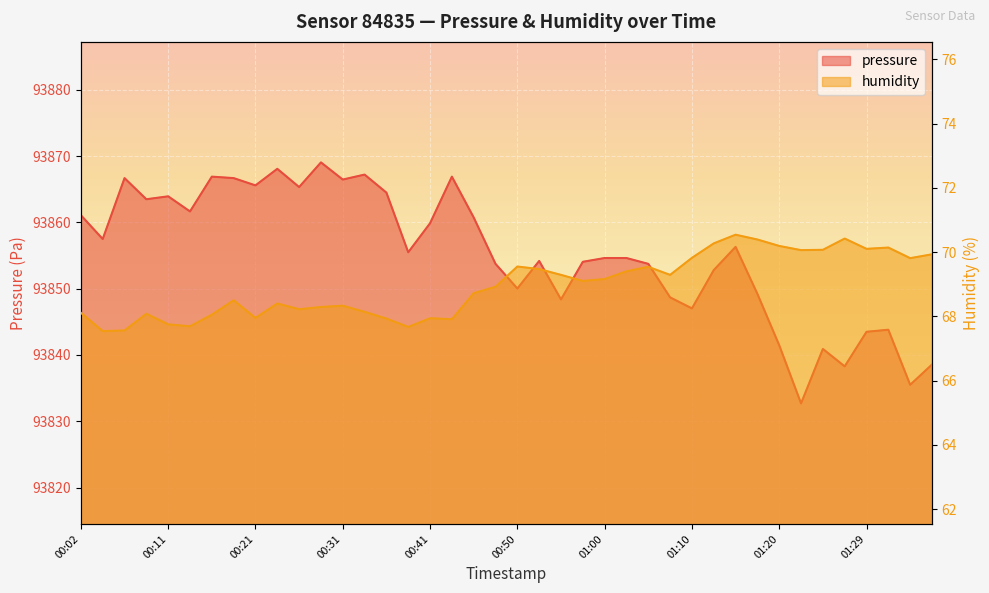

Where does the pressure series first go above 93855?

00:02